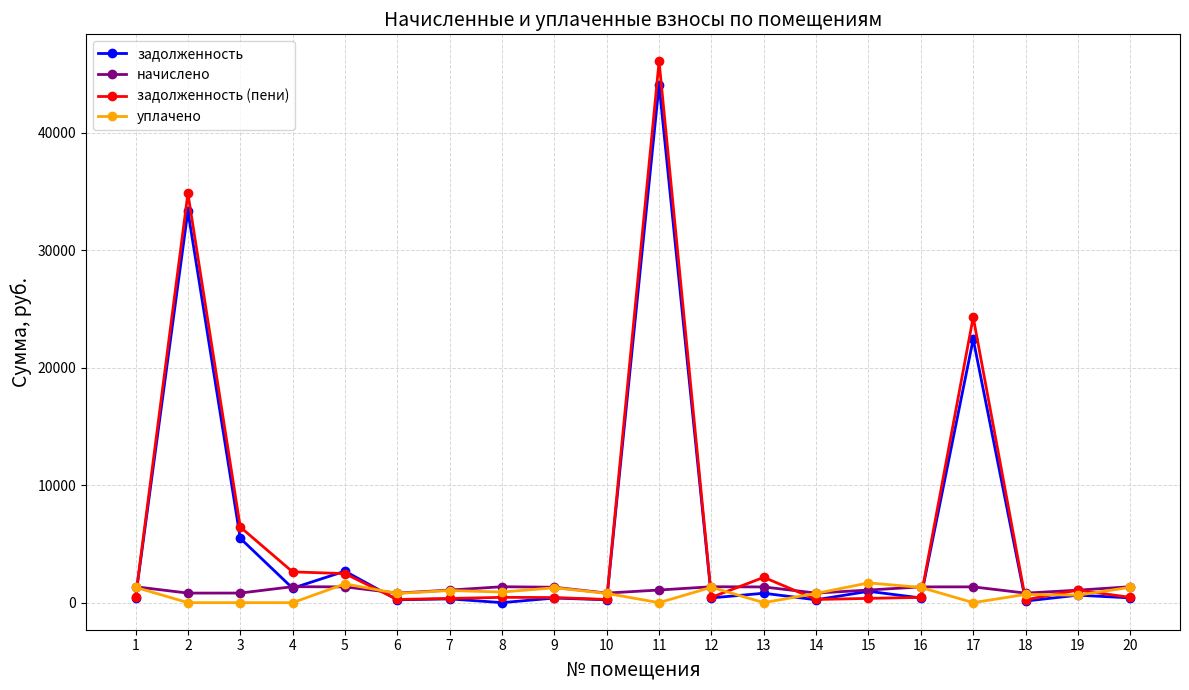

Which series has the widest spread of values?

задолженность (пени)